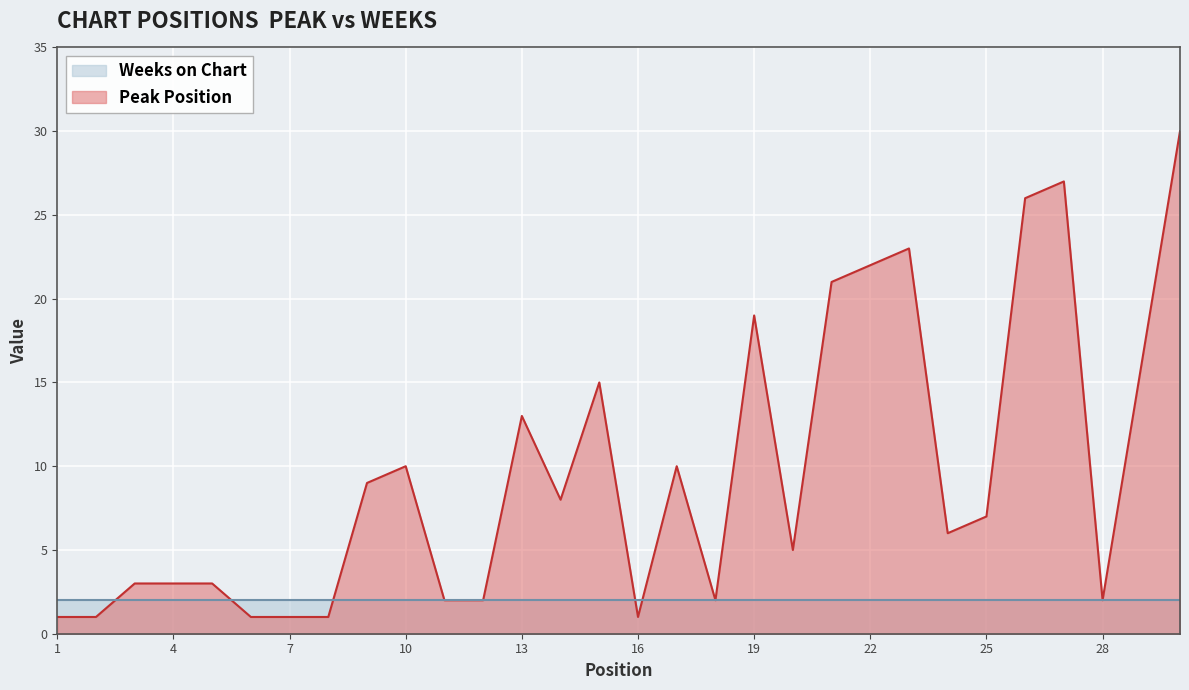

What is the ratio of the value at 26 to the value at 25?

3.7